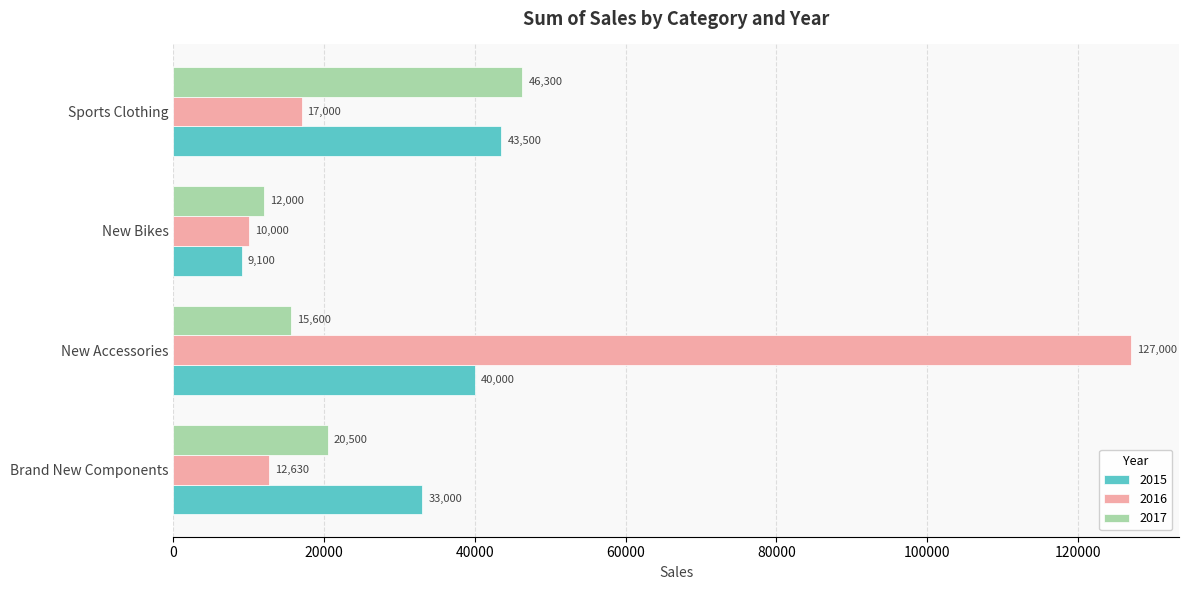

What is the difference between the 2017 values at New Bikes and Sports Clothing?

34300